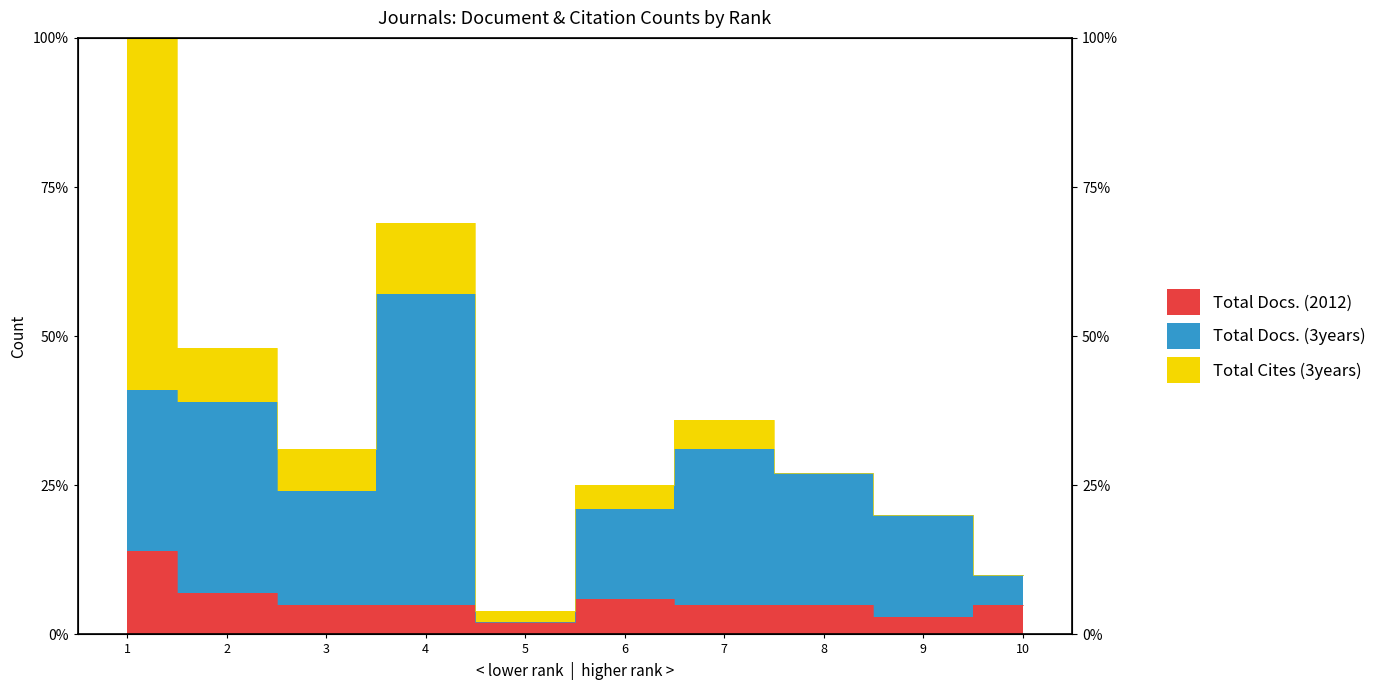

Does the chart have visible grid lines?

No